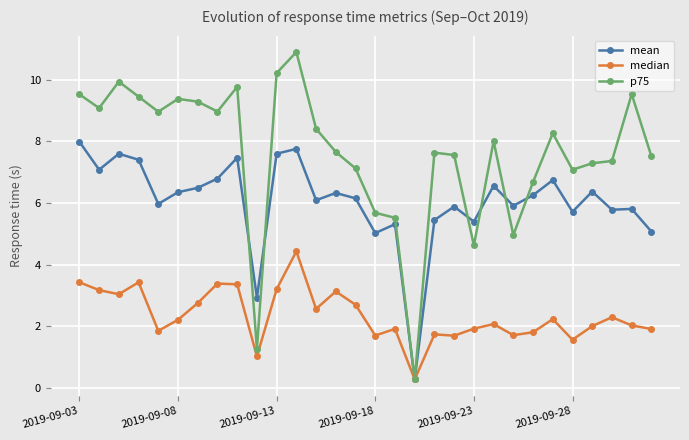

What is the minimum value shown in the chart?

0.3